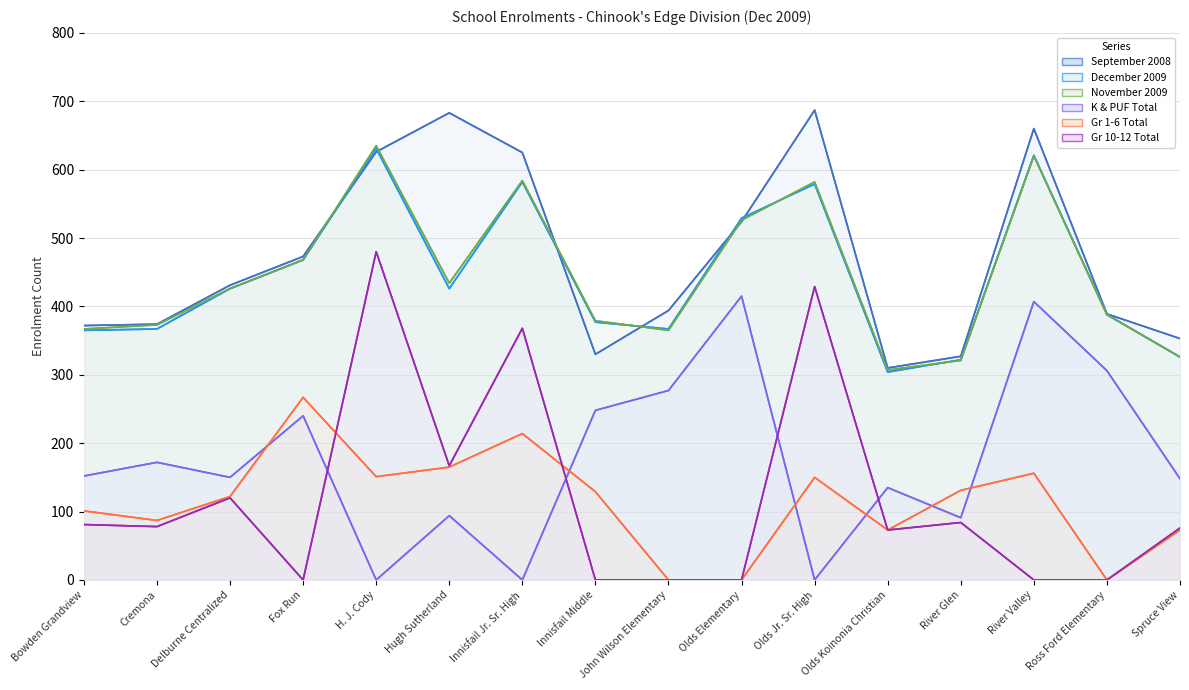

True or false: Gr 1-6 Total and December 2009 cross at least once.

False